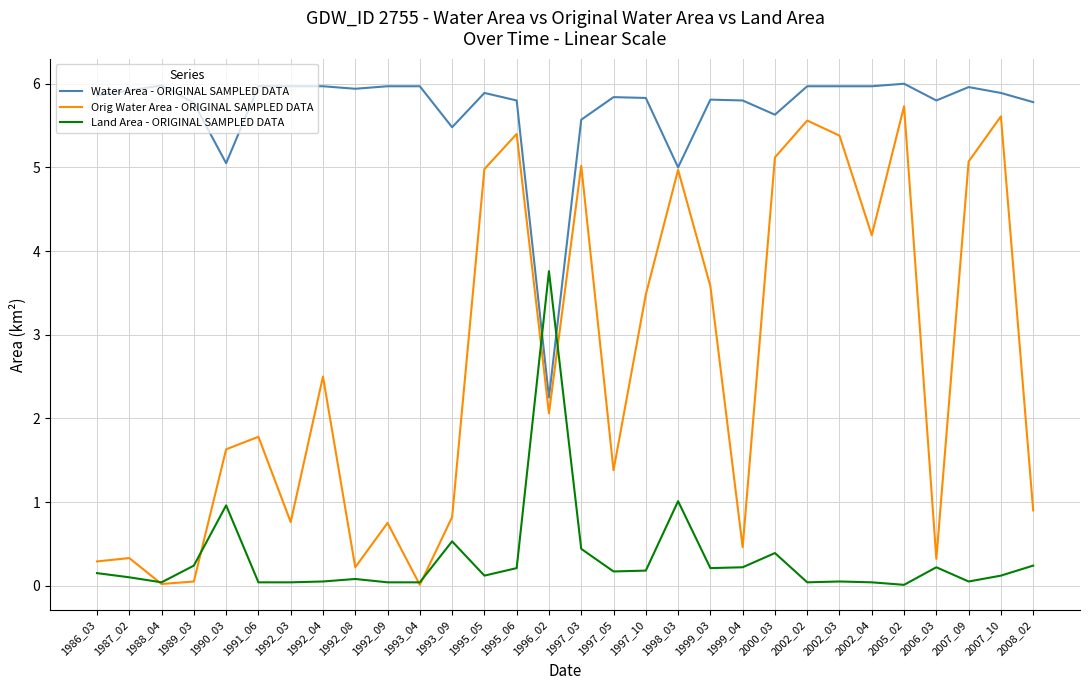

Which series has the largest range (max minus min)?

Orig Water Area - ORIGINAL SAMPLED DATA